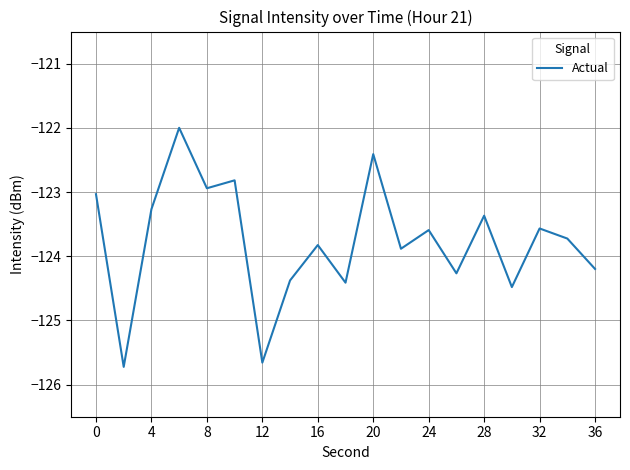

What is the greatest value displayed?

-122.0